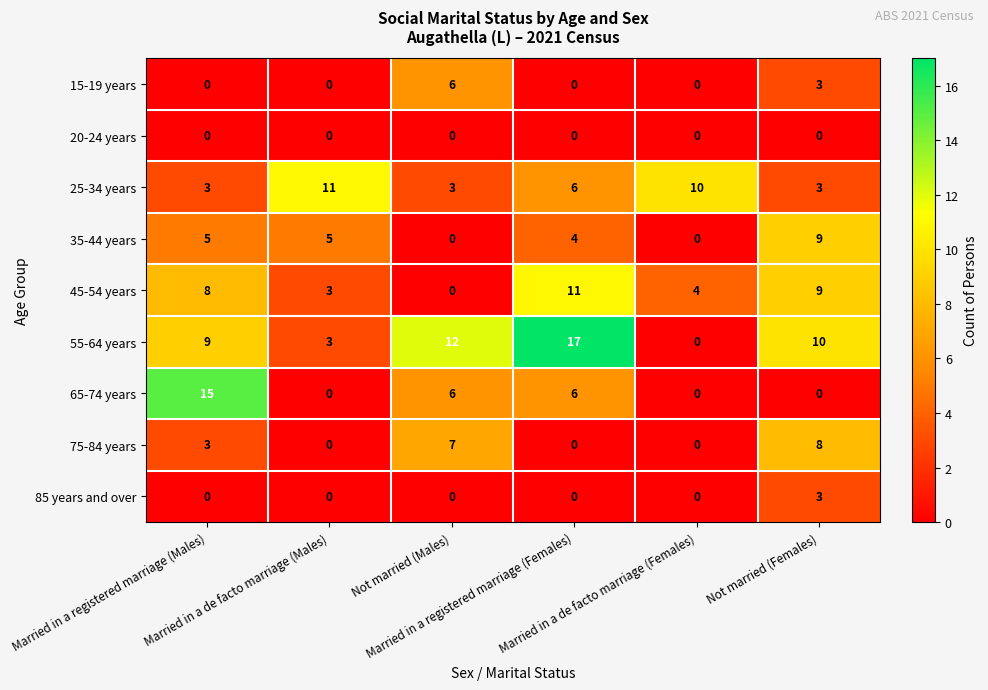

Between Married in a de facto marriage (Males) and Married in a de facto marriage (Females), which series saw the biggest shift?

35-44 years